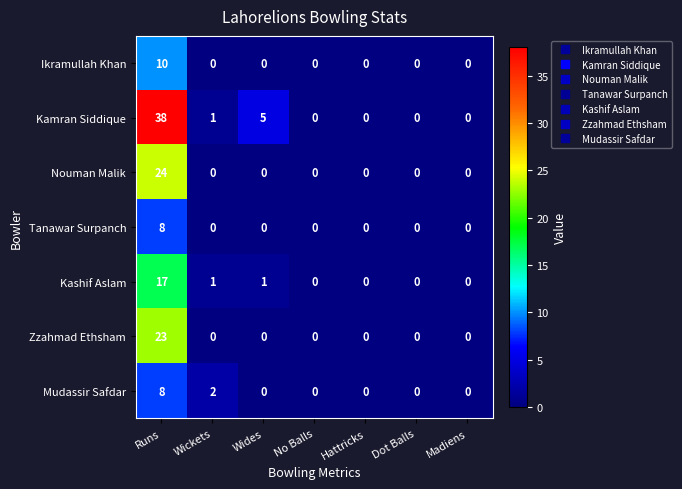

True or false: Zzahmad Ethsham has a value of 10 at No Balls.

False